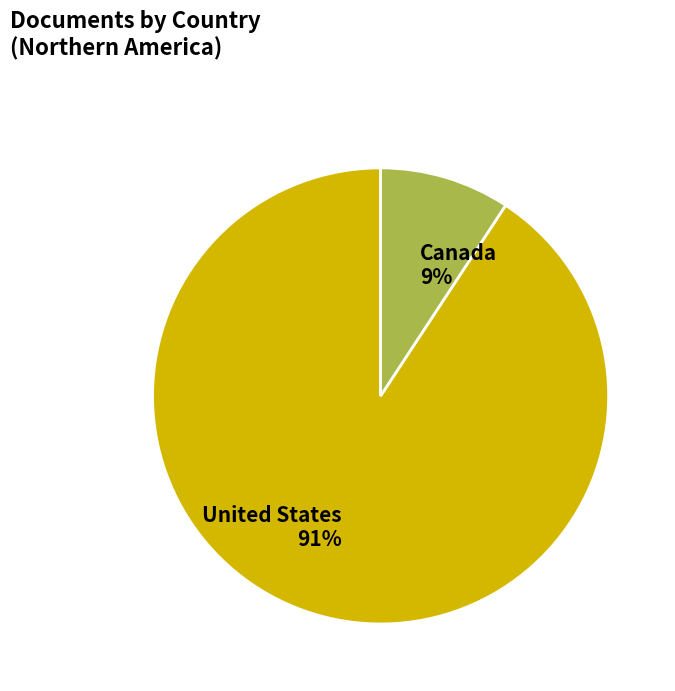

To the nearest percent, what is the combined percentage of Canada and United States?

100%